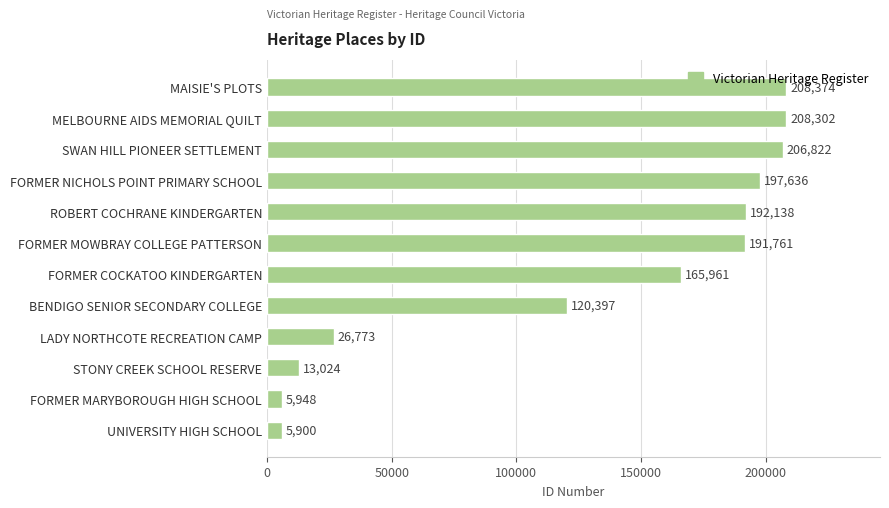

At which label is the value closest to 107137?

BENDIGO SENIOR SECONDARY COLLEGE